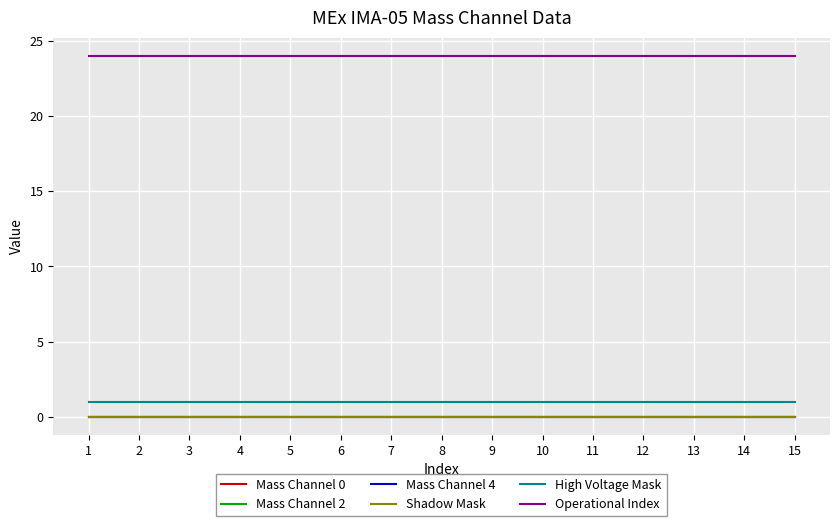

Which has a higher value, 11 or 5?

11